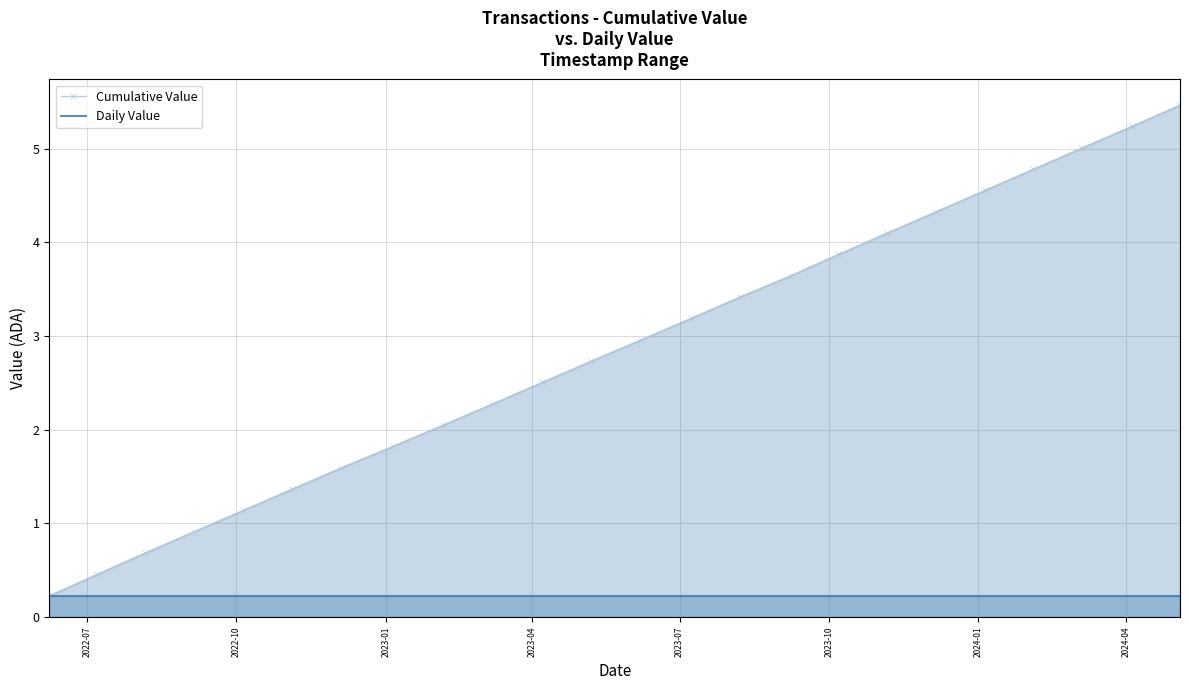

Which series has the largest total across all categories?

Cumulative Value